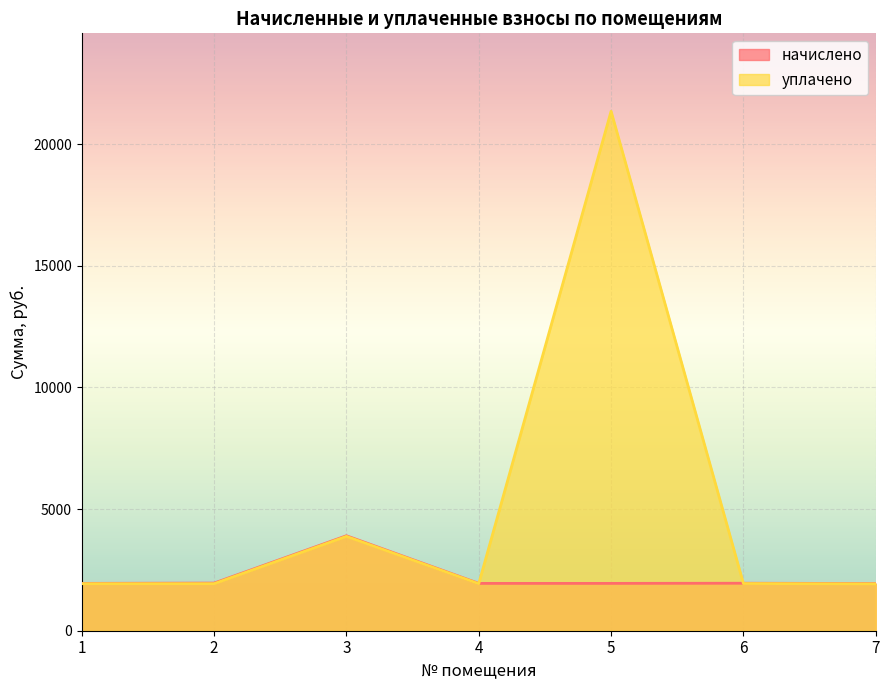

True or false: уплачено has more than 1 points higher than both neighbors.

True